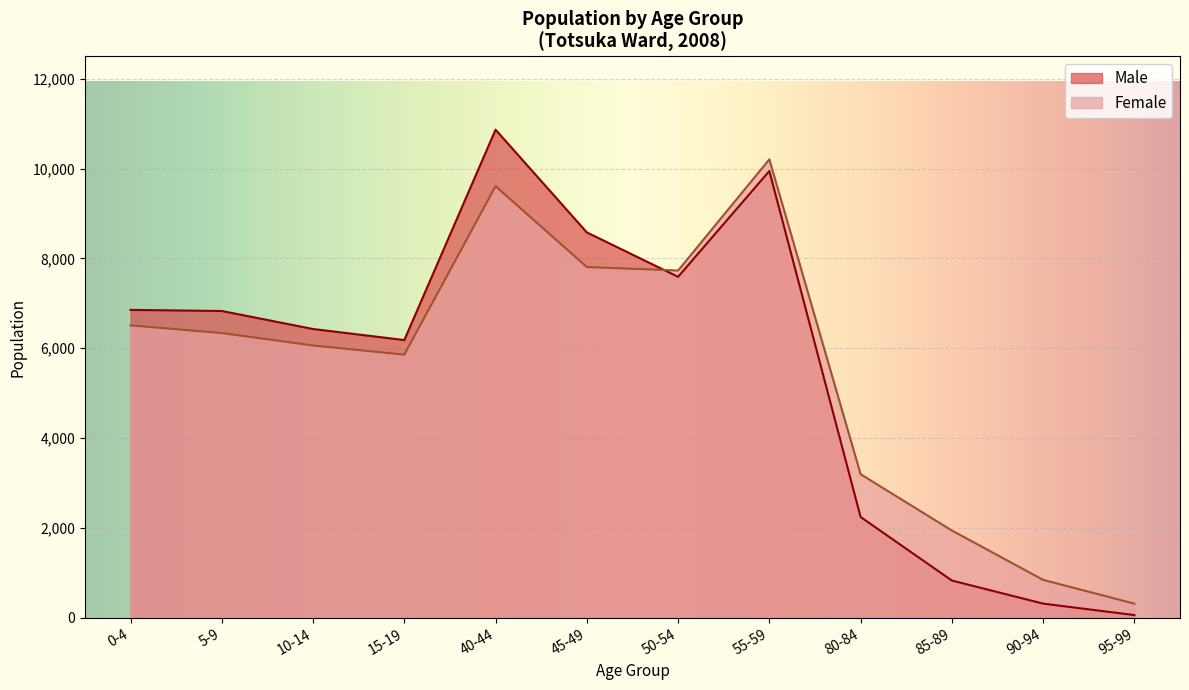

Where does the Female series first go above 6338?

0-4